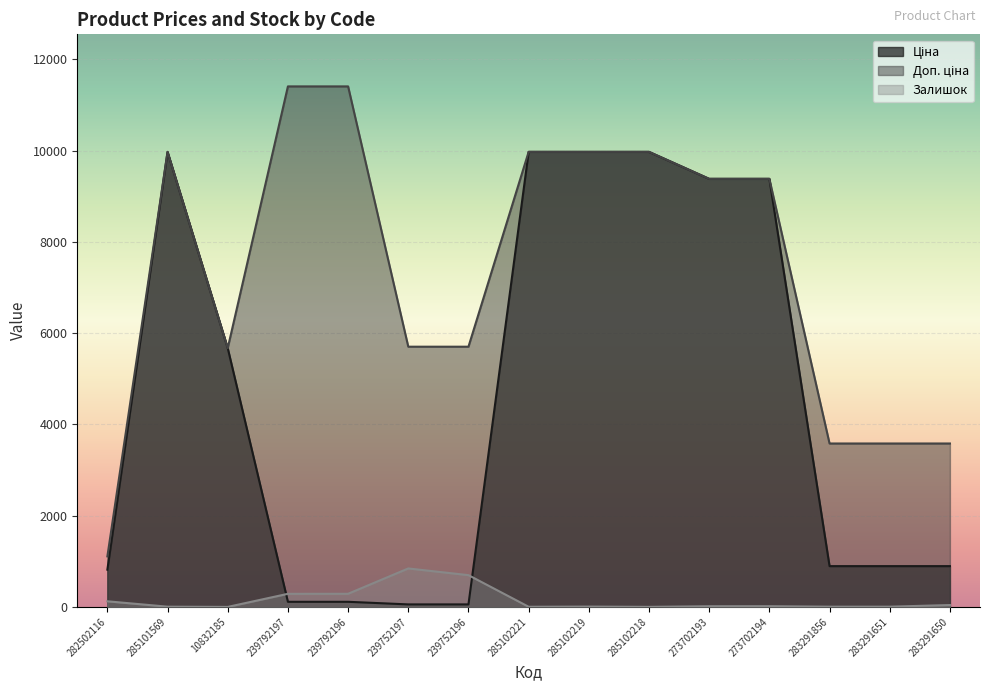

At which label does Ціна reach its minimum?

239752197